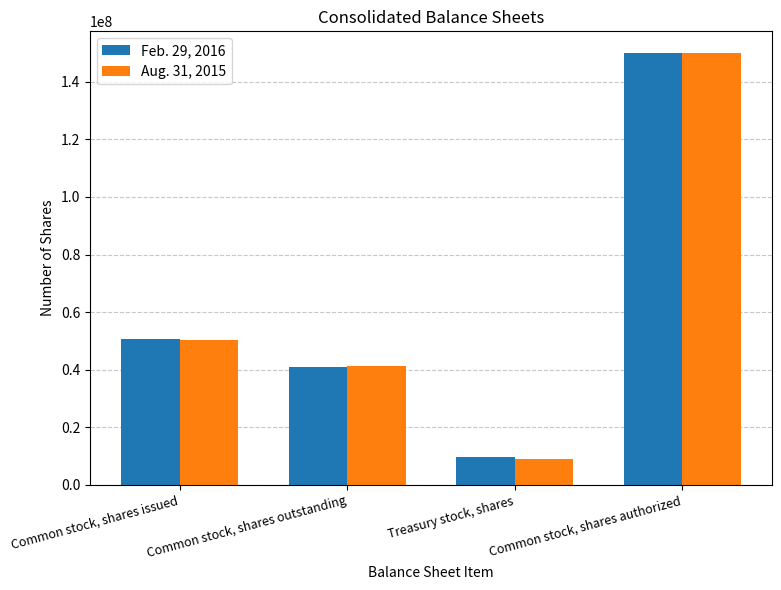

What is the label of the 1st bar from the right?

Common stock, shares authorized